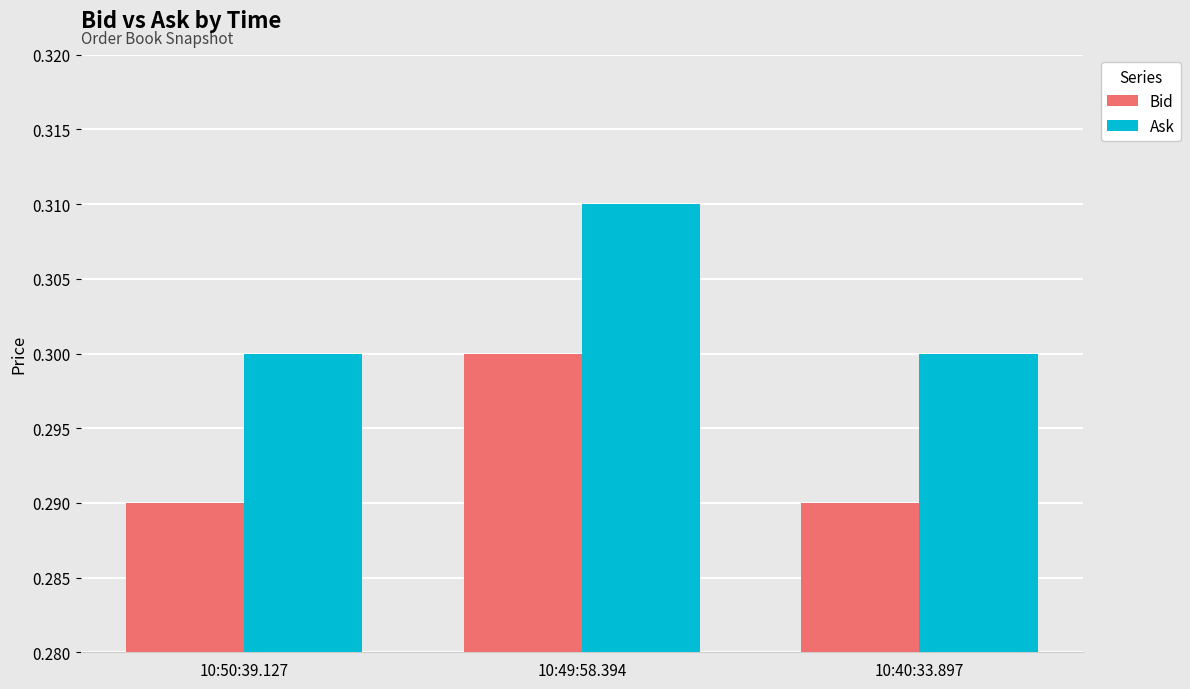

At how many categories does at least one series exceed 0?

3